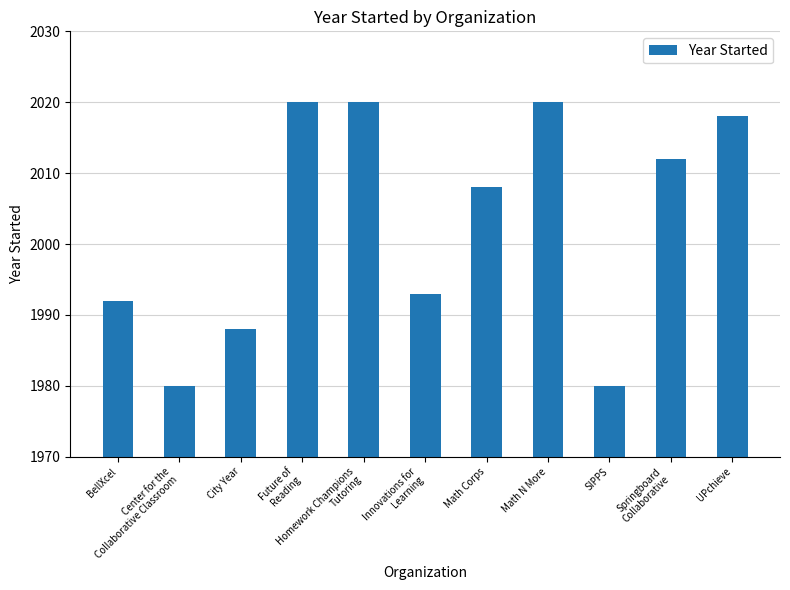

What is the difference between the maximum and minimum values?

40